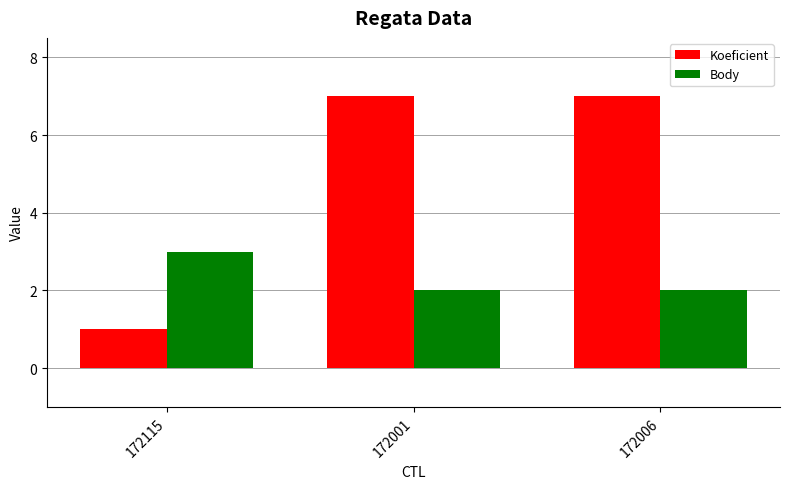

Reading left to right, what are all the values shown in this chart?

Koeficient: 172115=1	172001=7	172006=7
Body: 172115=3	172001=2	172006=2